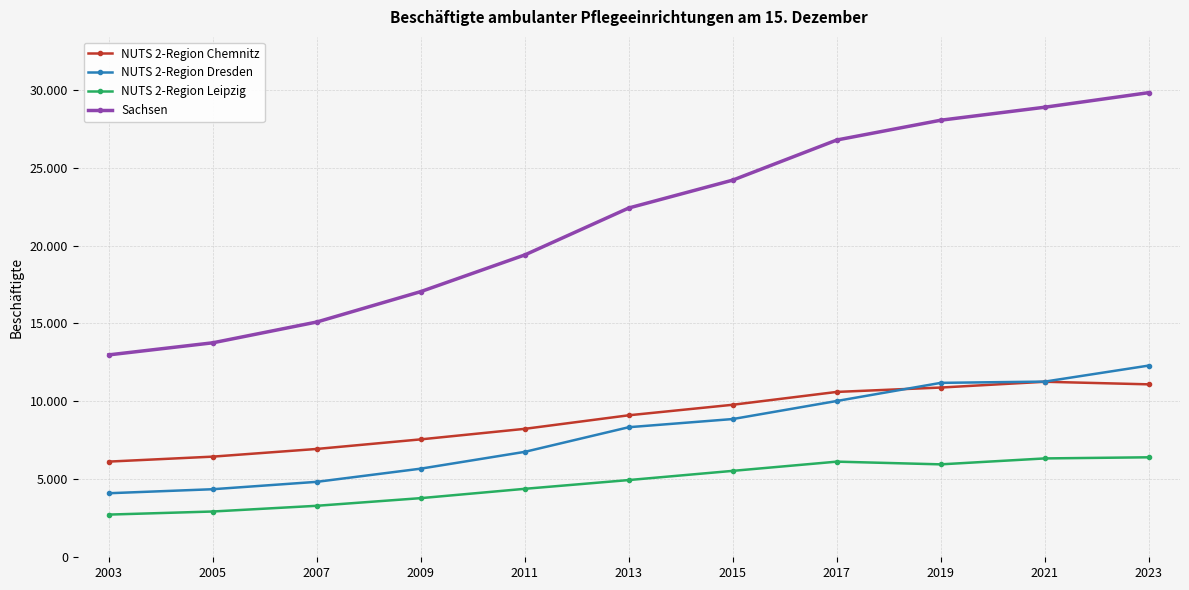

What is the difference between the NUTS 2-Region Leipzig values at 2007 and 2023?

3111